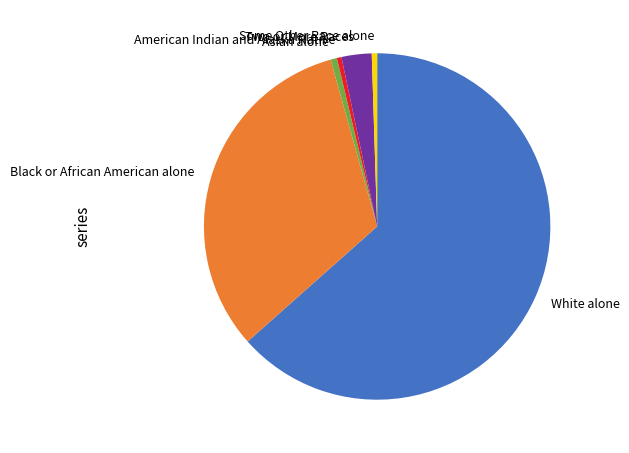

What is the largest slice in the pie chart?

White alone